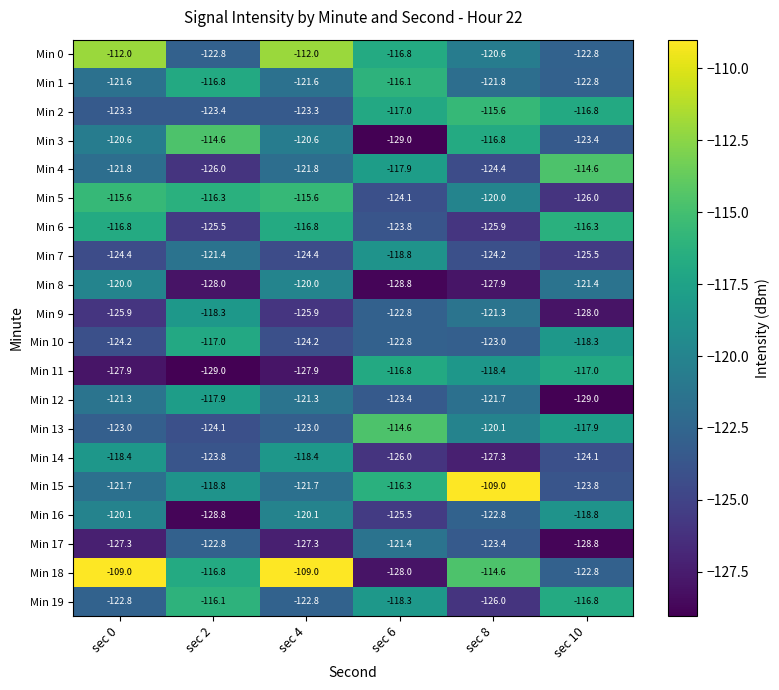

What is the greatest value displayed?

-109.0